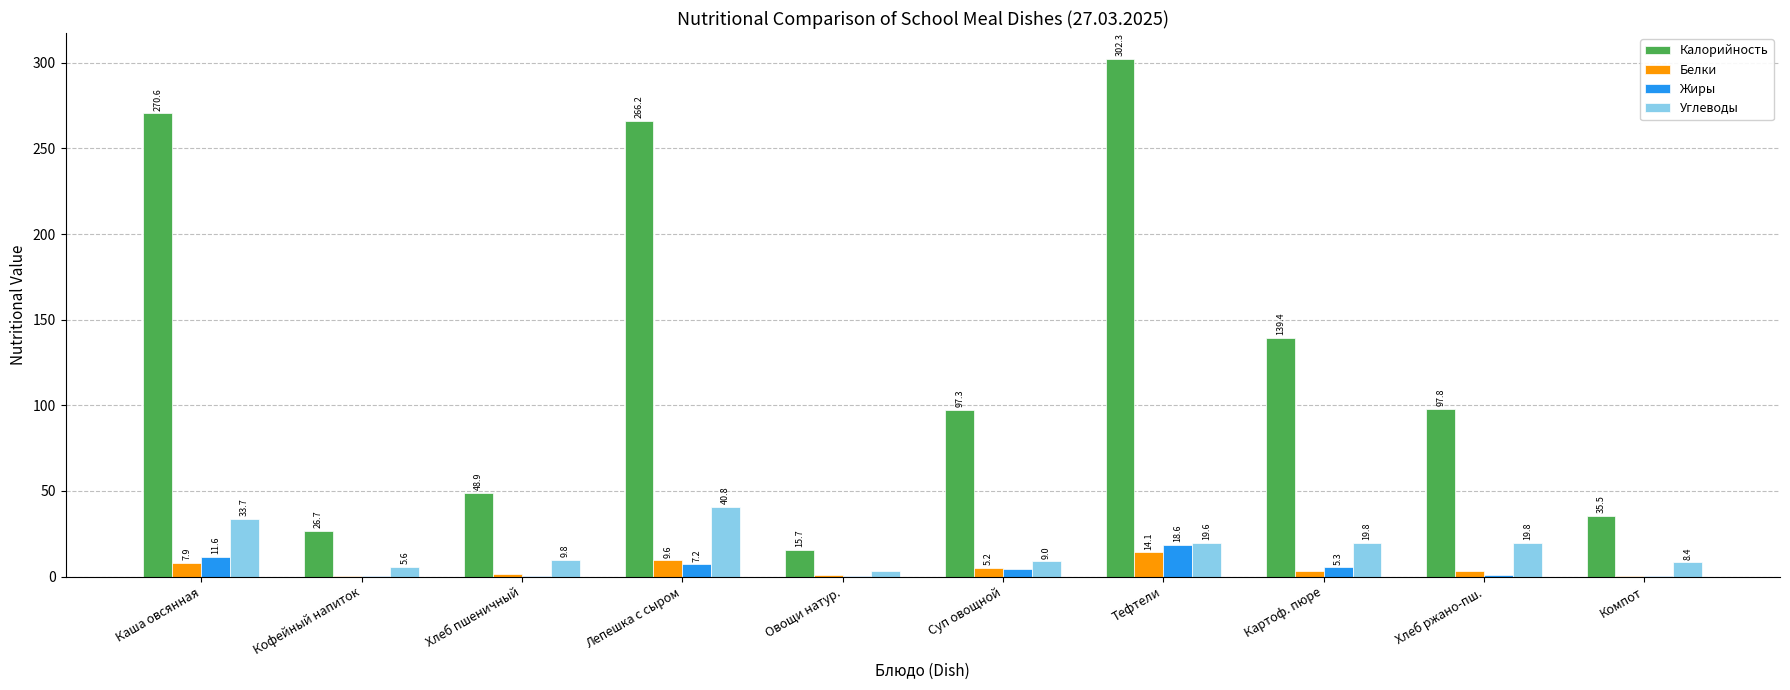

Reading left to right, list all the values displayed in this chart.

Калорийность: Каша овсянная=270.6	Кофейный напиток=26.7	Хлеб пшеничный=48.9	Лепешка с сыром=266.2	Овощи натур.=15.7	Суп овощной=97.3	Тефтели=302.3	Картоф. пюре=139.4	Хлеб ржано-пш.=97.8	Компот=35.5
Белки: Каша овсянная=7.9	Кофейный напиток=0.5	Хлеб пшеничный=1.5	Лепешка с сыром=9.6	Овощи натур.=0.6	Суп овощной=5.2	Тефтели=14.1	Картоф. пюре=3.1	Хлеб ржано-пш.=3.3	Компот=0.3
Жиры: Каша овсянная=11.6	Кофейный напиток=0.3	Хлеб пшеничный=0.2	Лепешка с сыром=7.2	Овощи натур.=0.1	Суп овощной=4.5	Тефтели=18.6	Картоф. пюре=5.3	Хлеб ржано-пш.=0.6	Компот=0.1
Углеводы: Каша овсянная=33.7	Кофейный напиток=5.6	Хлеб пшеничный=9.8	Лепешка с сыром=40.8	Овощи натур.=3.1	Суп овощной=9.0	Тефтели=19.6	Картоф. пюре=19.8	Хлеб ржано-пш.=19.8	Компот=8.4